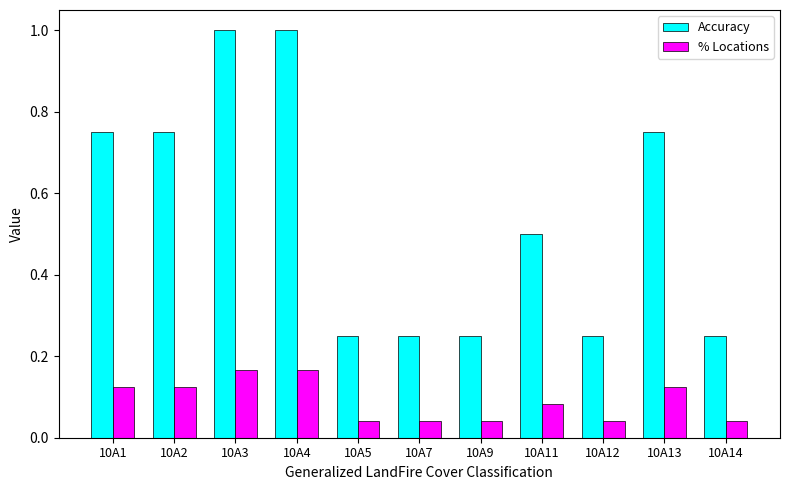

Count the % Locations values in the range 0 to 1.

11